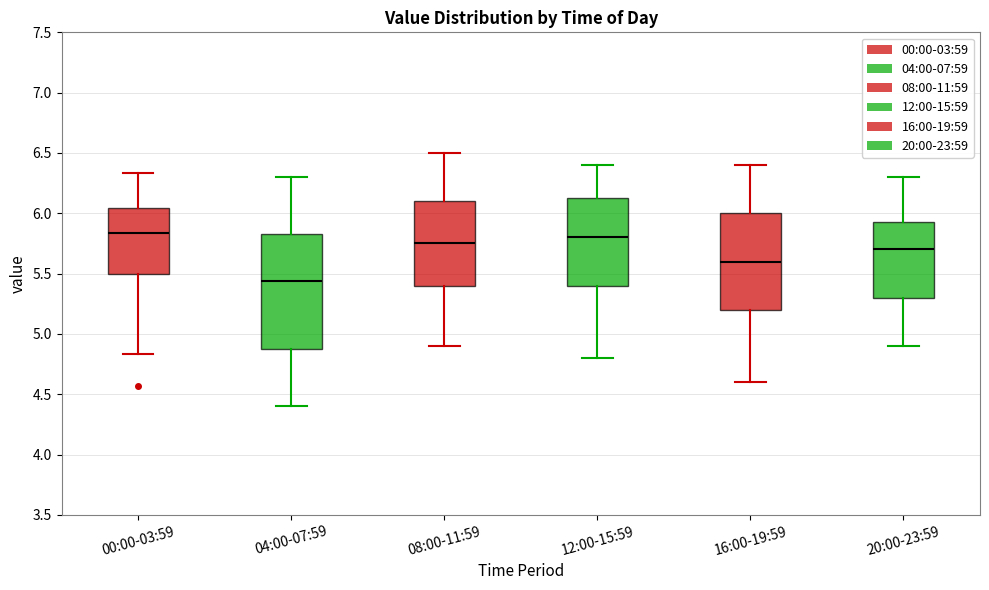

Reading left to right, transcribe this box plot: for each box, give where its median line is, the range the box spans, and where its two whiskers end, as read against the y-axis. The values are not printed on the chart, so give them approximately, as read against the axis.

00:00-03:59: median 5.85, box 5.50 to 6.05, whiskers 4.85 to 6.35
04:00-07:59: median 5.45, box 4.90 to 5.85, whiskers 4.40 to 6.30
08:00-11:59: median 5.75, box 5.40 to 6.10, whiskers 4.90 to 6.50
12:00-15:59: median 5.80, box 5.40 to 6.15, whiskers 4.80 to 6.40
16:00-19:59: median 5.60, box 5.20 to 6.00, whiskers 4.60 to 6.40
20:00-23:59: median 5.70, box 5.30 to 5.95, whiskers 4.90 to 6.30